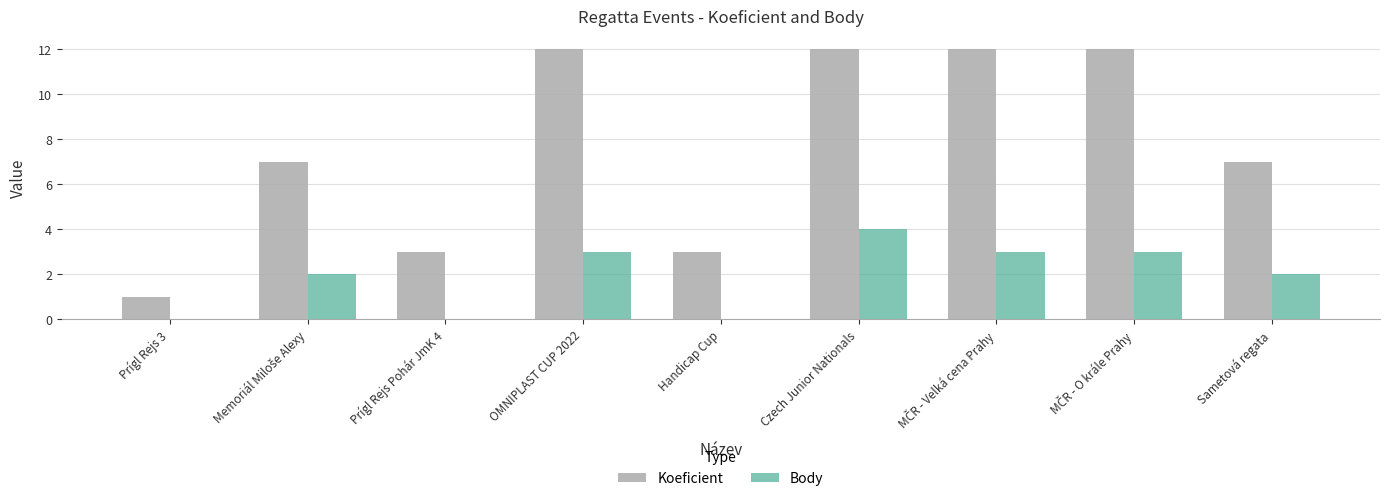

Between OMNIPLAST CUP 2022 and Sametová regata, which series saw the biggest shift?

Koeficient